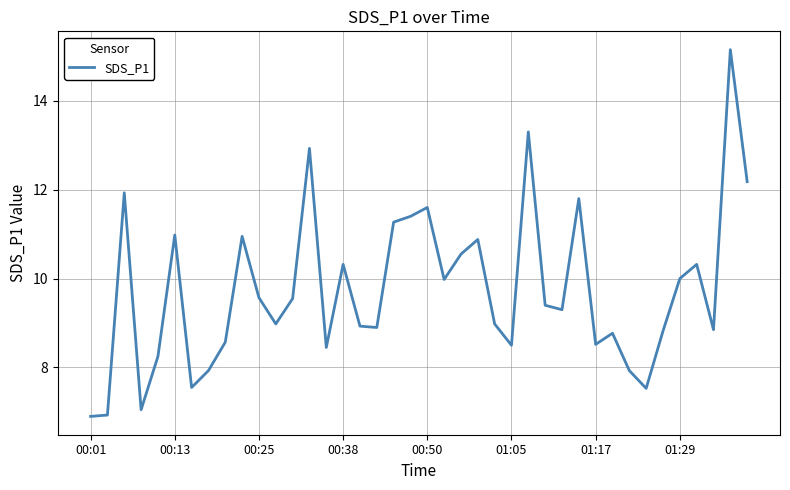

What is the smallest value displayed?

6.9